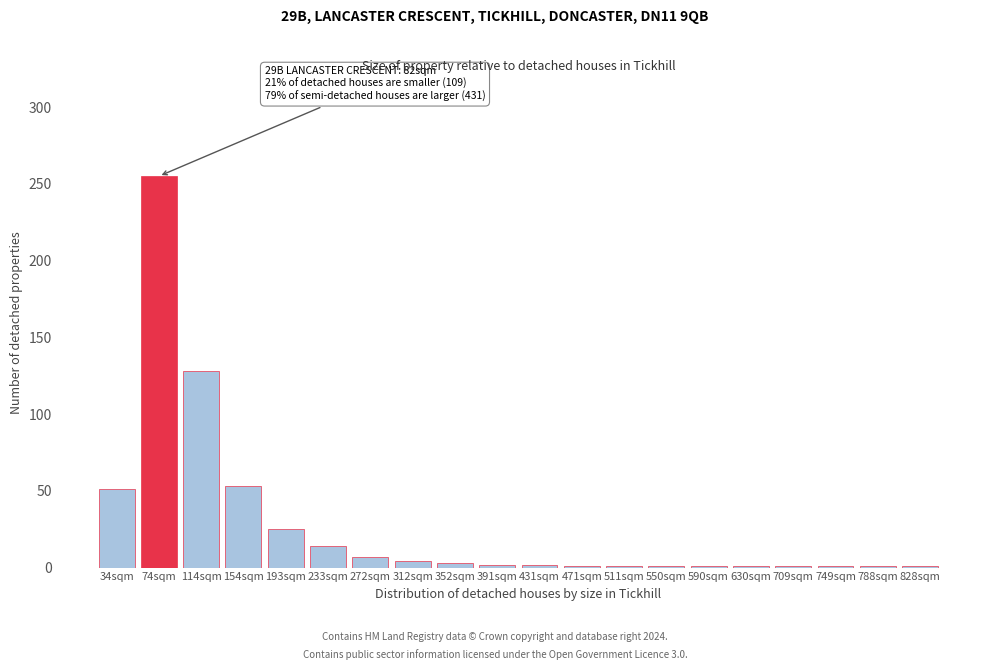

What is the sum of all values?

553